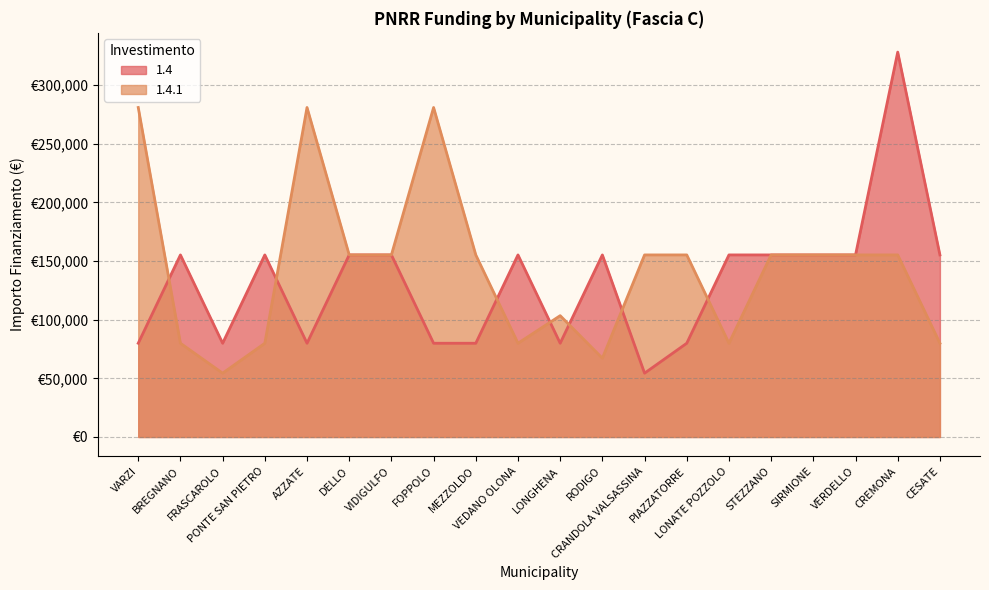

What is the sum of the 1.4 values at FOPPOLO and PONTE SAN PIETRO?

235156